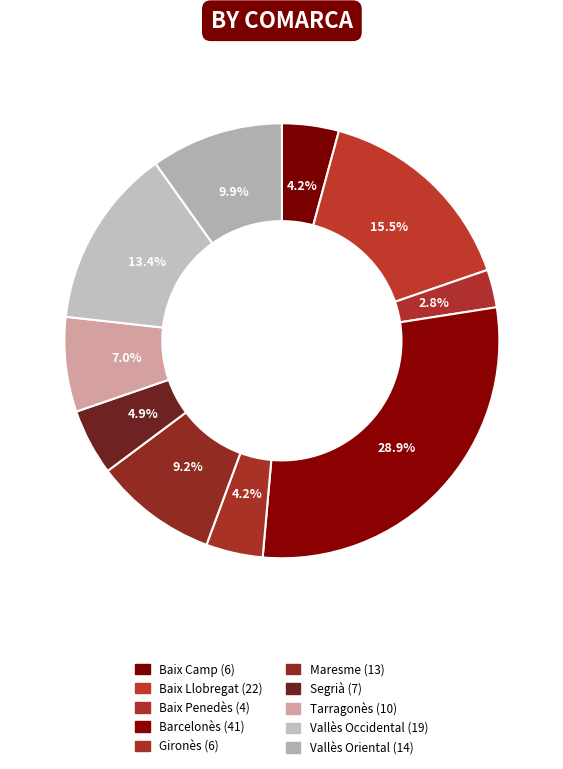

Is there any slice that represents more than half of the pie?

No